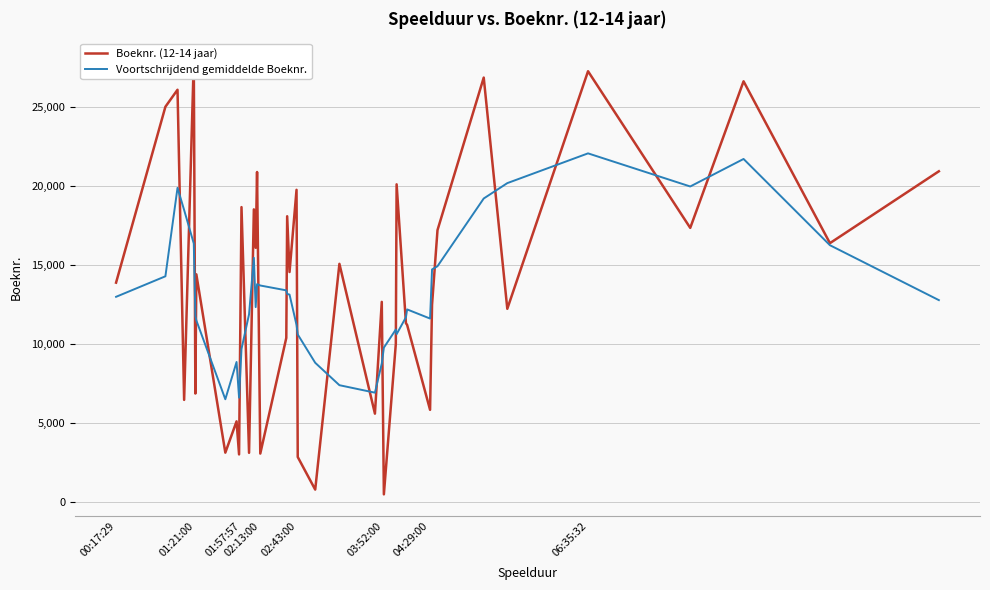

How many intersections are there between Voortschrijdend gemiddelde Boeknr. and Boeknr. (12-14 jaar)?

22